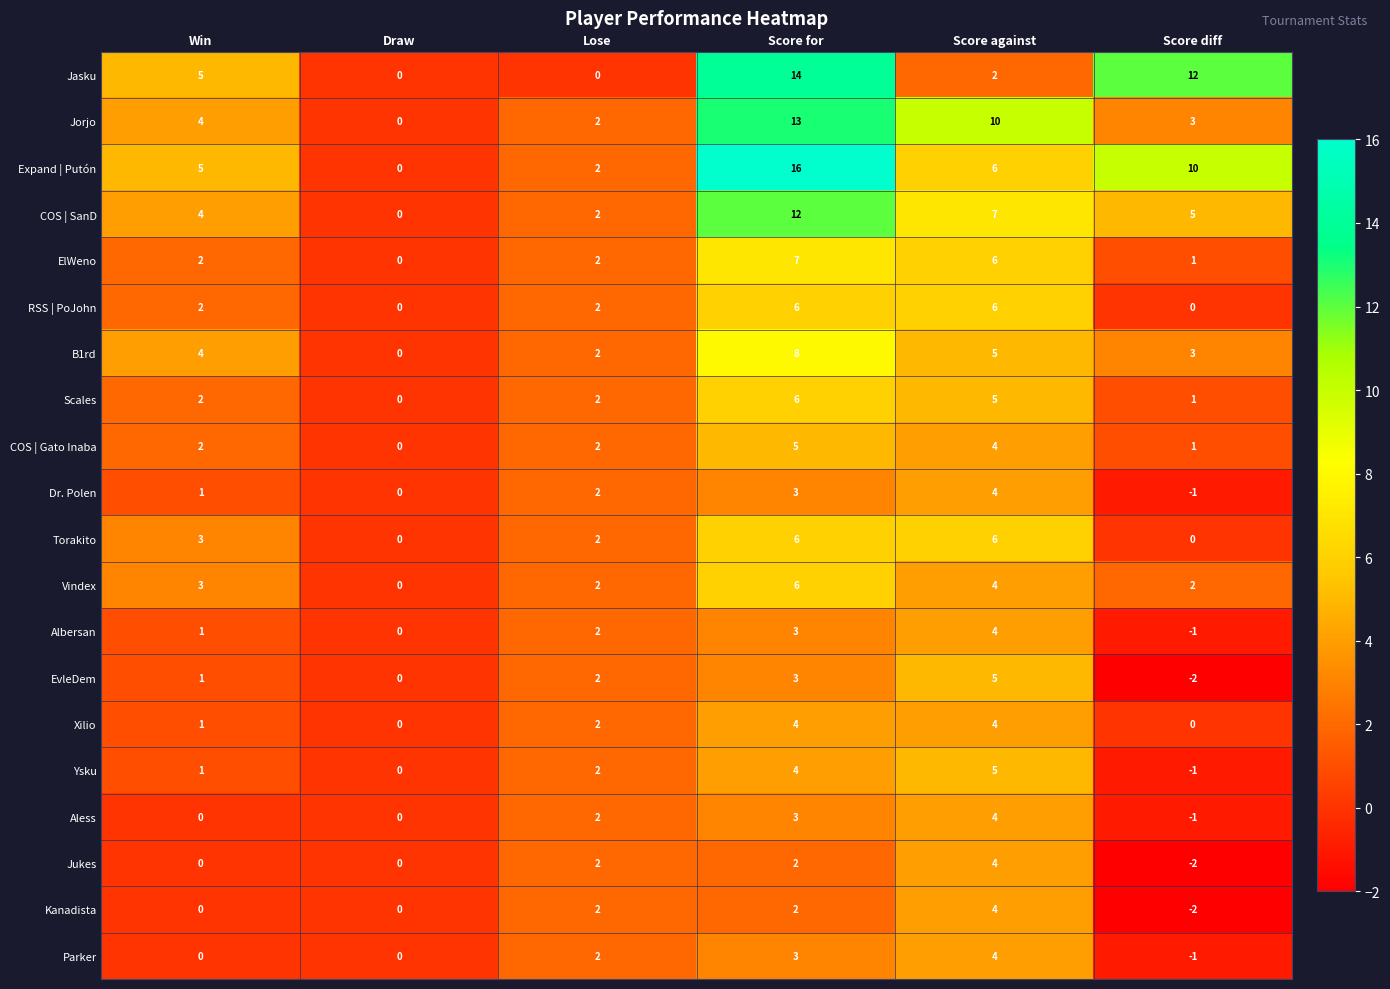

At which category does the chart reach its peak across all series?

Score for